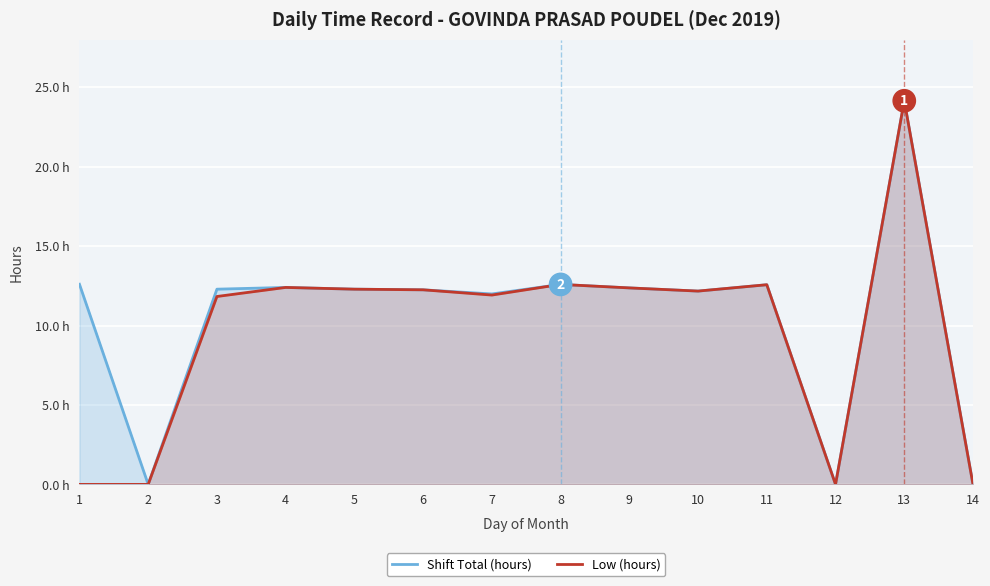

True or false: Low (hours) has more than 0 interior local peaks.

True